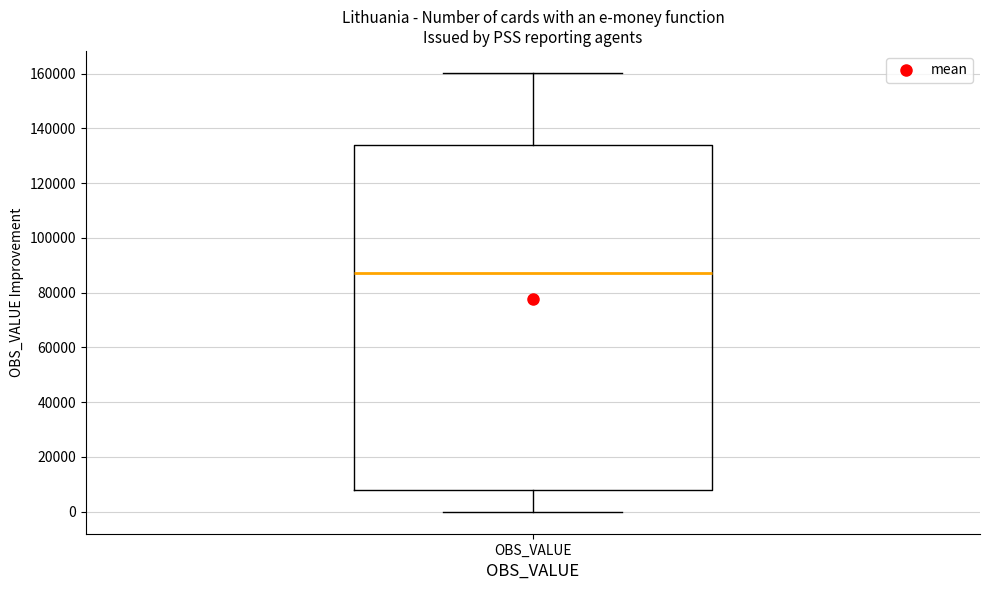

Where does the lower whisker of the box for OBS_VALUE end on the y-axis? The values are not printed on the chart, so give them approximately, as read against the axis.

0